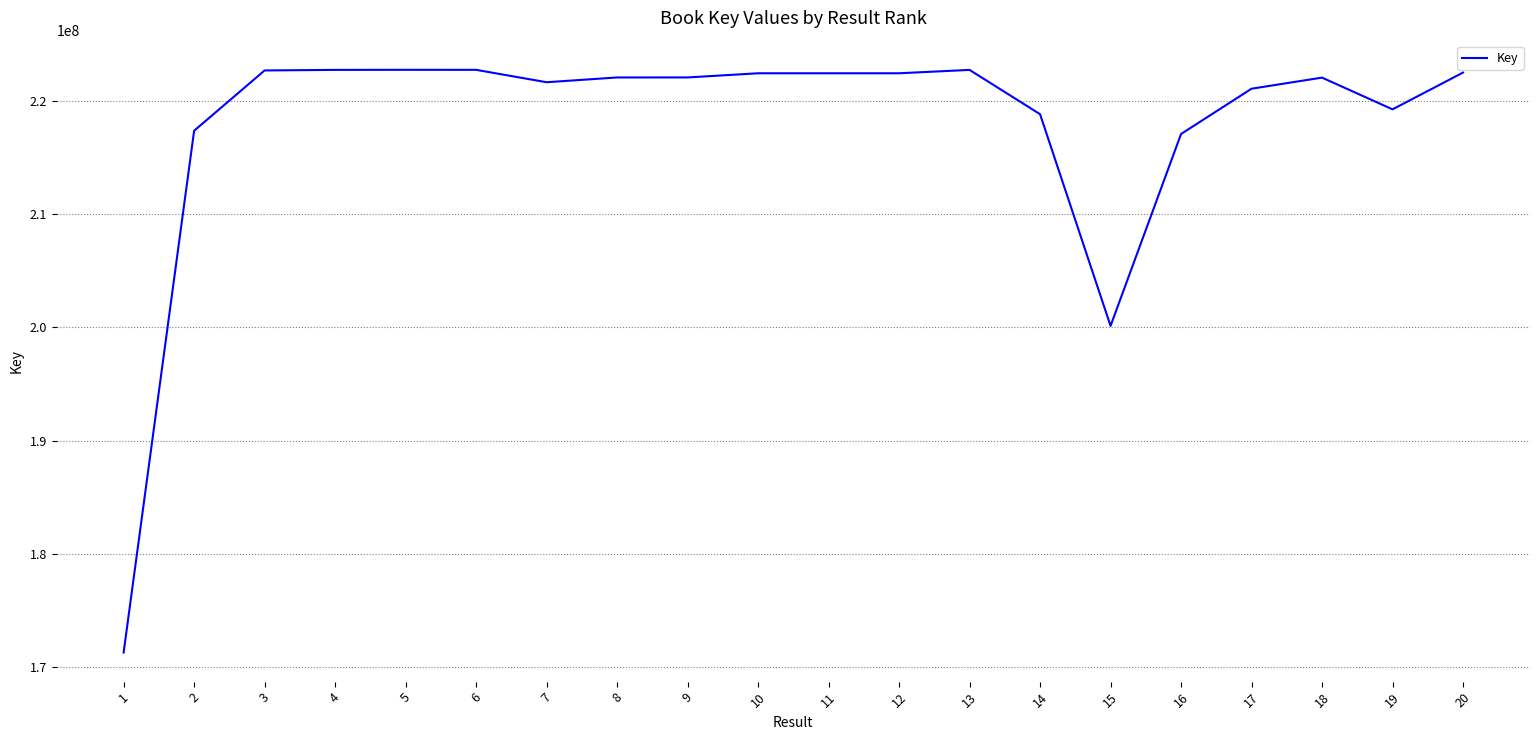

What is the sum of the values at 6 and 9?

444794827